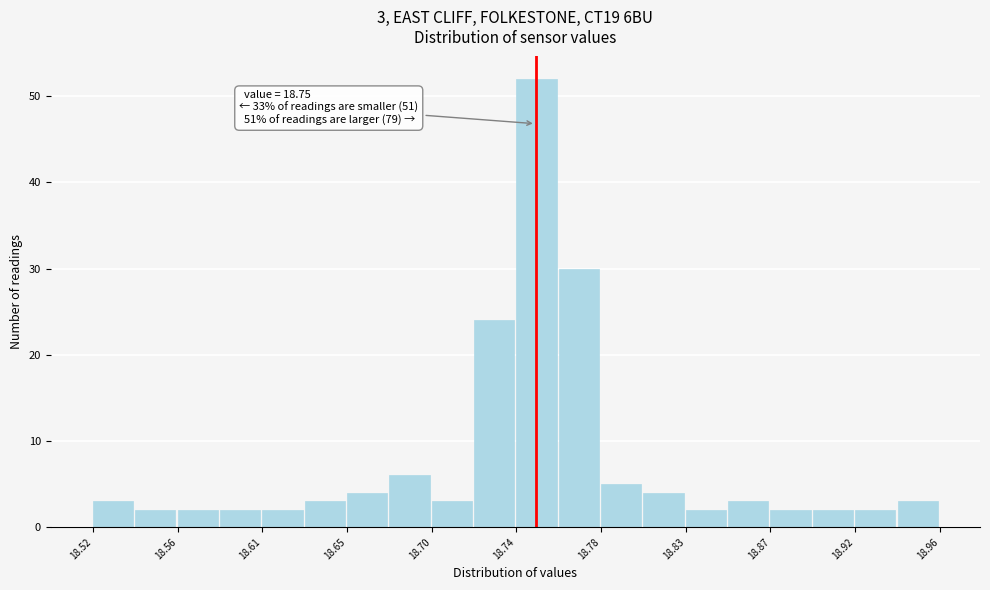

Over which range of the x-axis is the bar tallest?

18.740 to 18.762